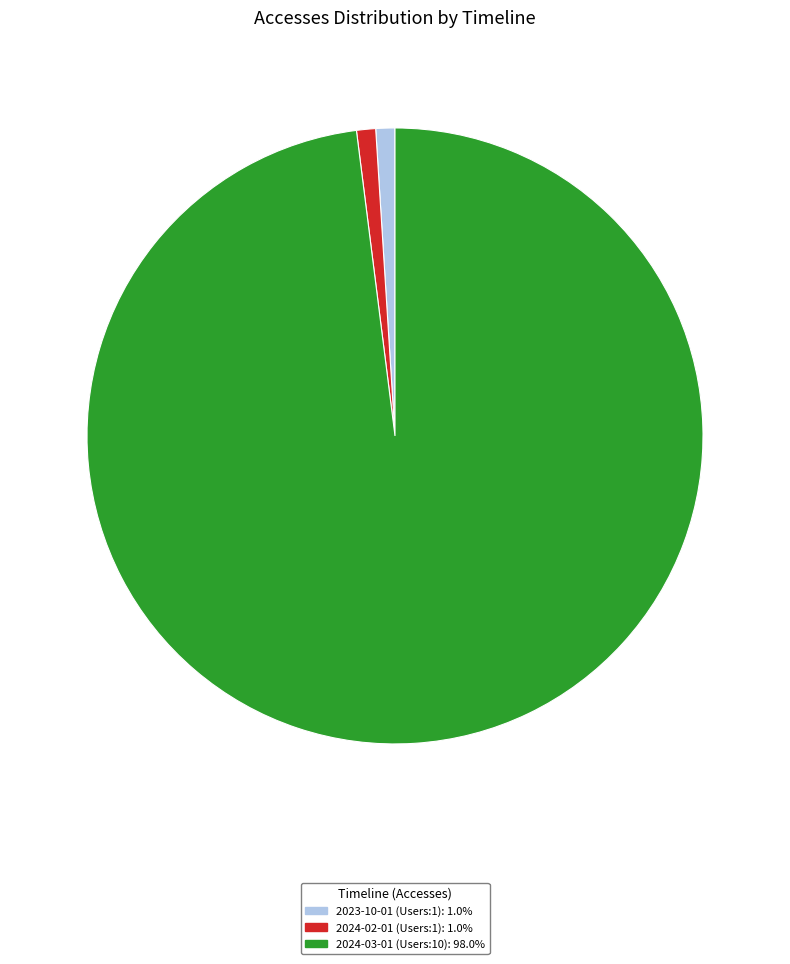

The 2024-03-01 (Users:10) slice represents 98% of the pie. True or false?

True